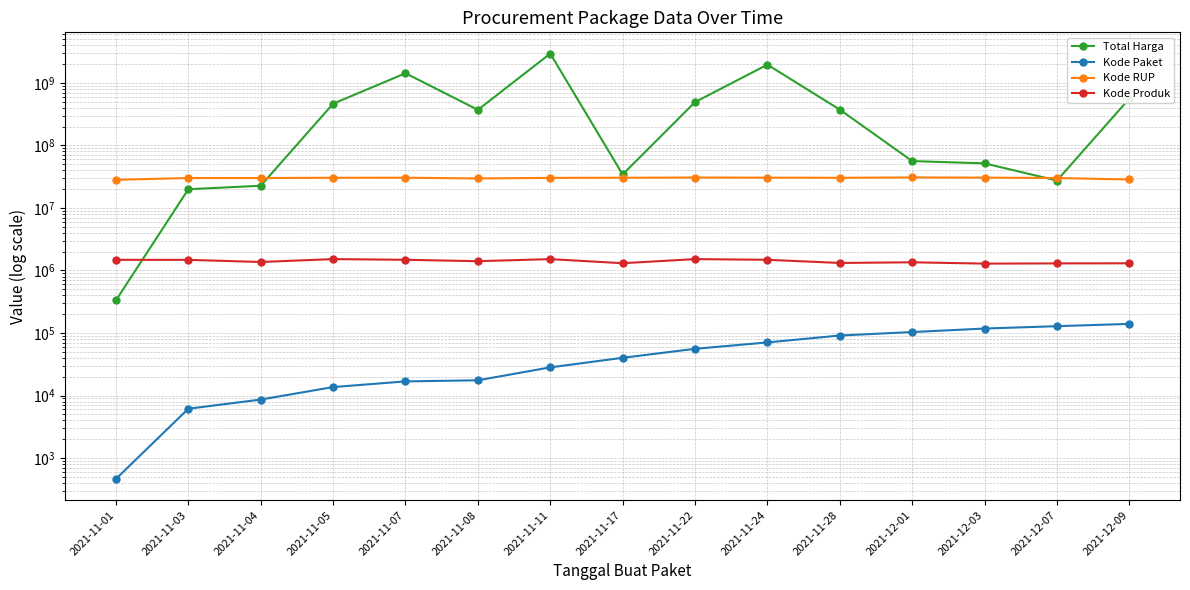

True or false: Total Harga has a value of 162487209 at 2021-11-22.

False